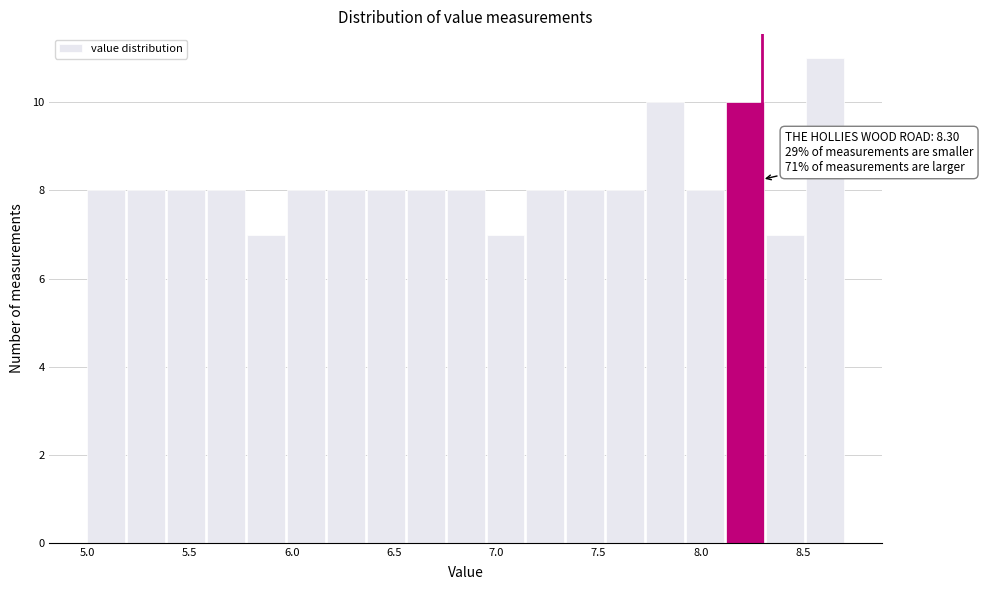

Read against the x-axis, roughly where is the centre of the tallest bar?

8.60